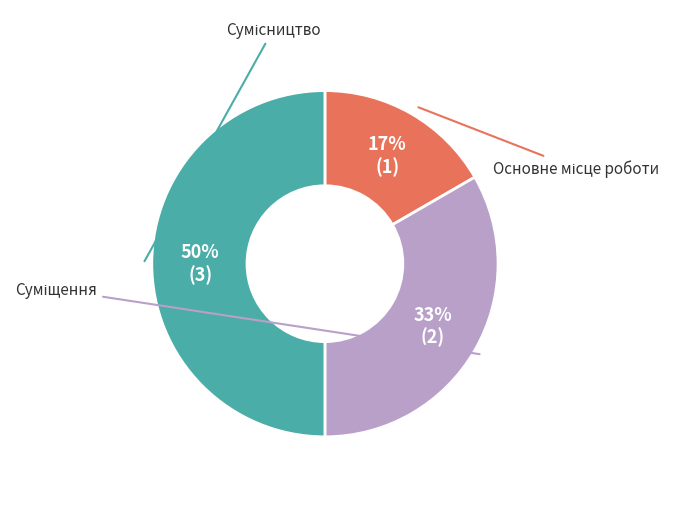

Rank the categories by value from highest to lowest.

Сумісництво, Суміщення, Основне місце роботи